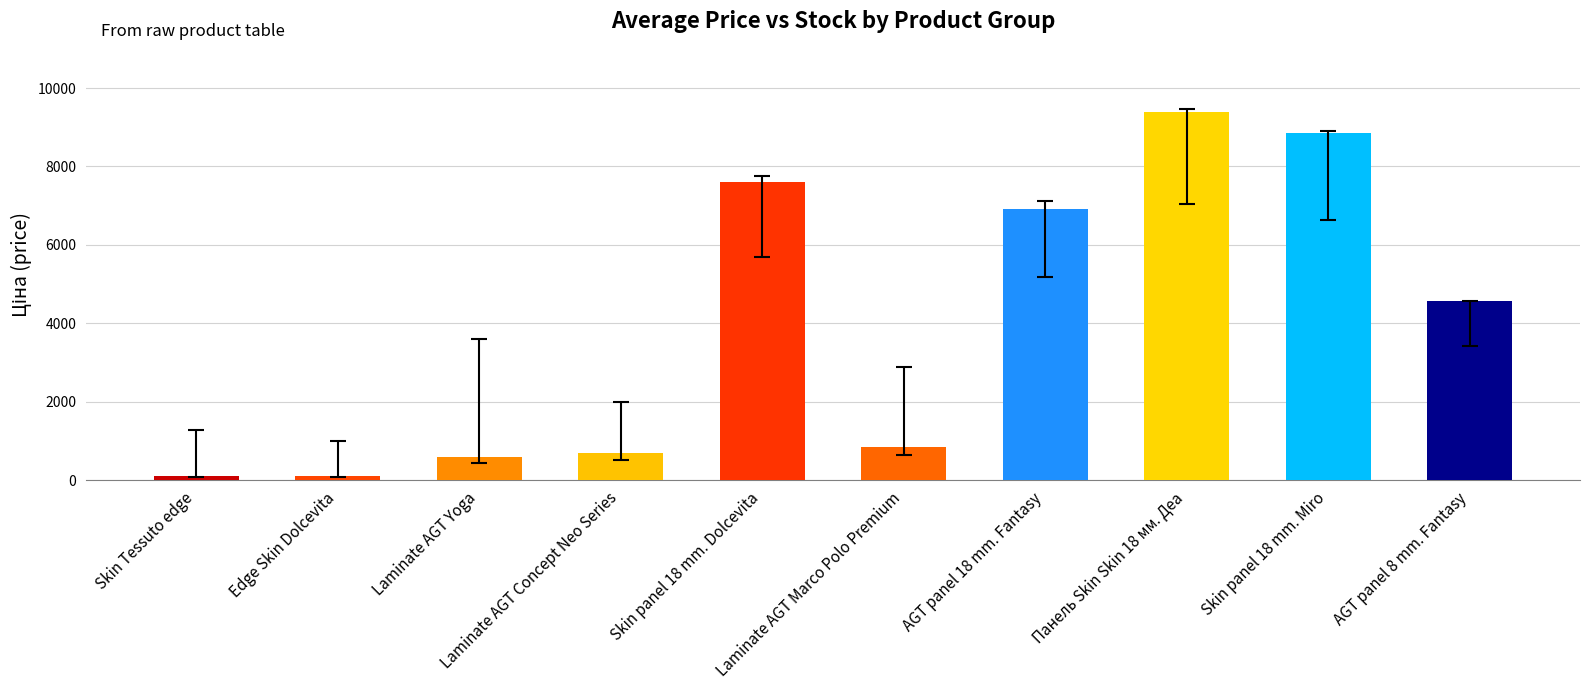

What value does the data have at Skin panel 18 mm. Miro?

8856.7